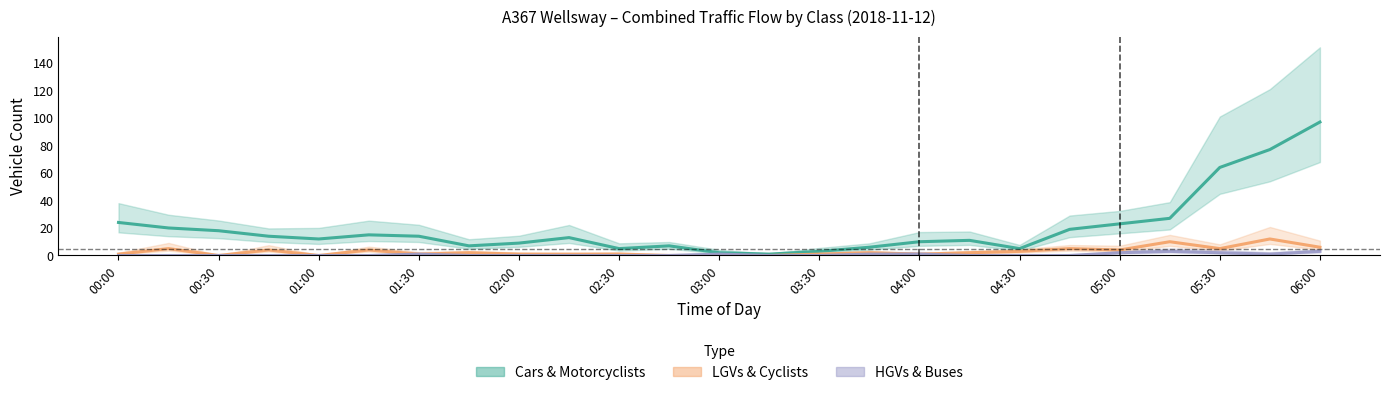

Reading left to right, transcribe all the data shown in this chart.

Cars & Motorcyclists: 24	20	18	14	12	15	14	7	9	13	5	7	2	1	3	6	10	11	5	19	23	27	64	77	97
LGVs & Cyclists: 1	5	0	4	0	4	1	2	1	1	1	0	0	0	1	2	1	2	3	5	4	10	5	12	6
HGVs & Buses: 0	0	0	0	0	0	1	0	0	0	0	0	1	0	0	1	1	0	0	0	2	3	2	1	3